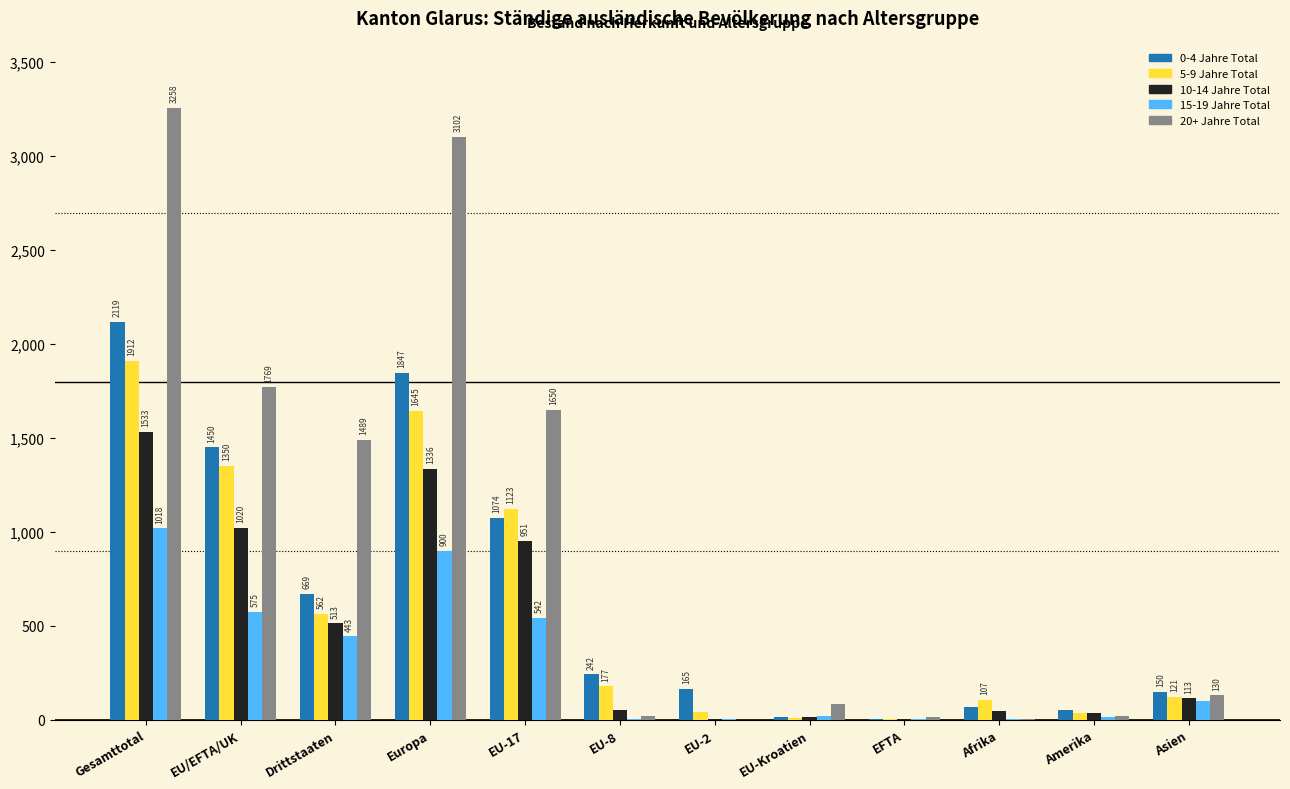

How many data points does each series have?

12